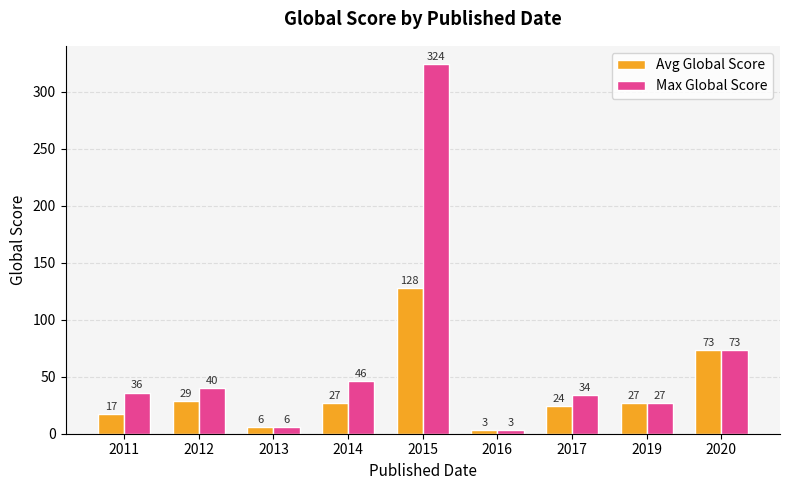

Which series changed the most between 2014 and 2020?

Avg Global Score